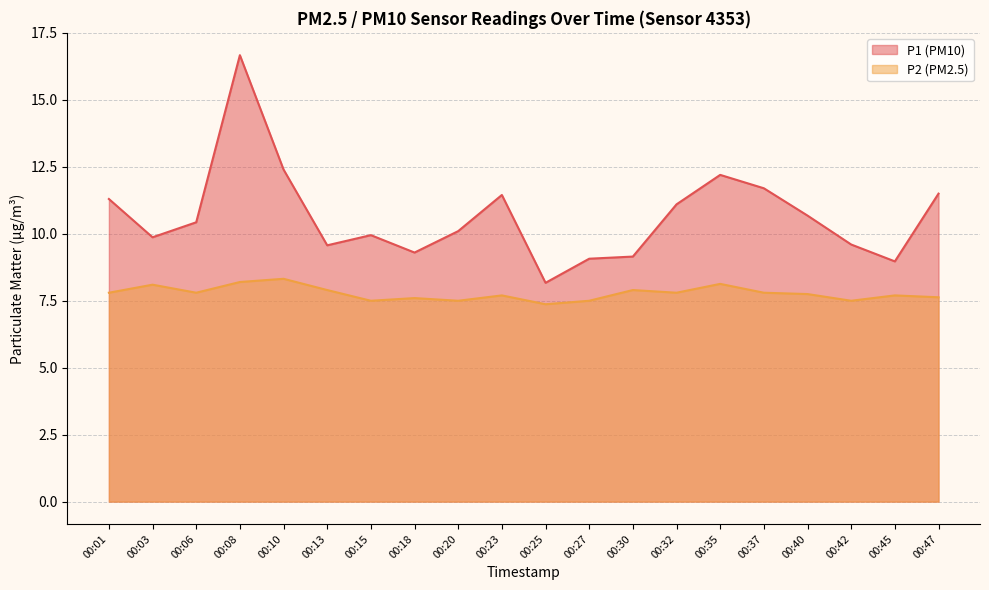

What is the difference between the P2 values at 00:47 and 00:32?

0.2